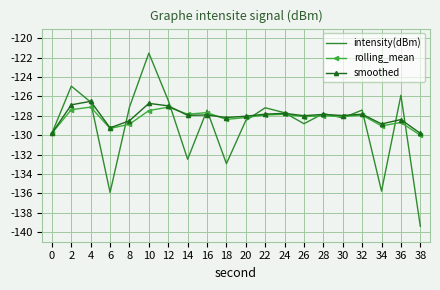

True or false: smoothed has more than 2 points higher than both neighbors.

True